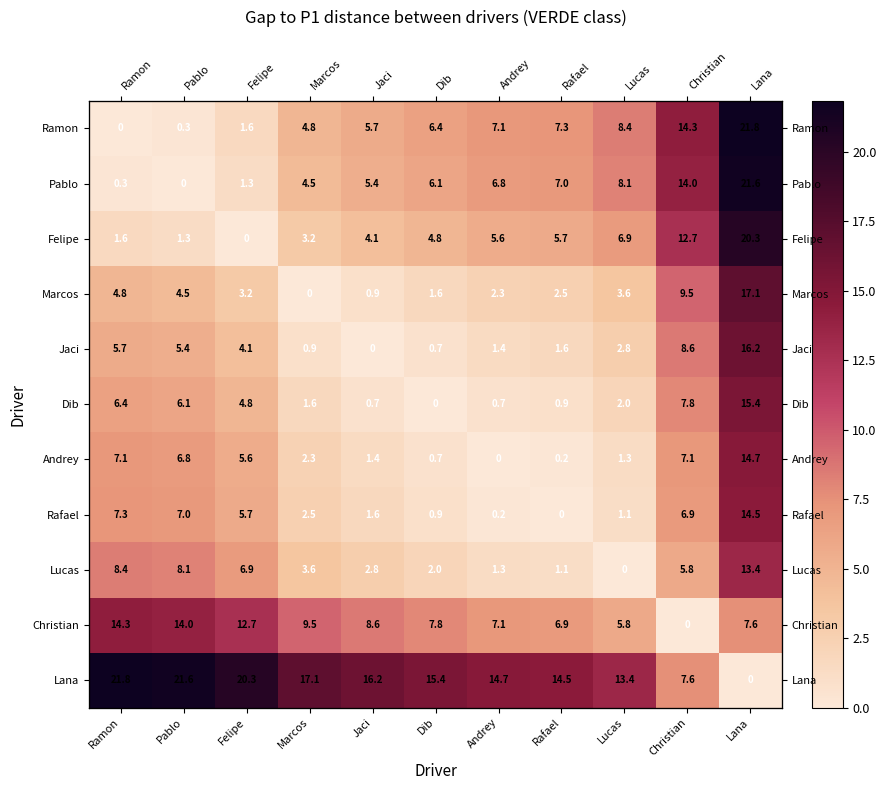

The value of Ramon at Lucas is 11.4. True or false?

False